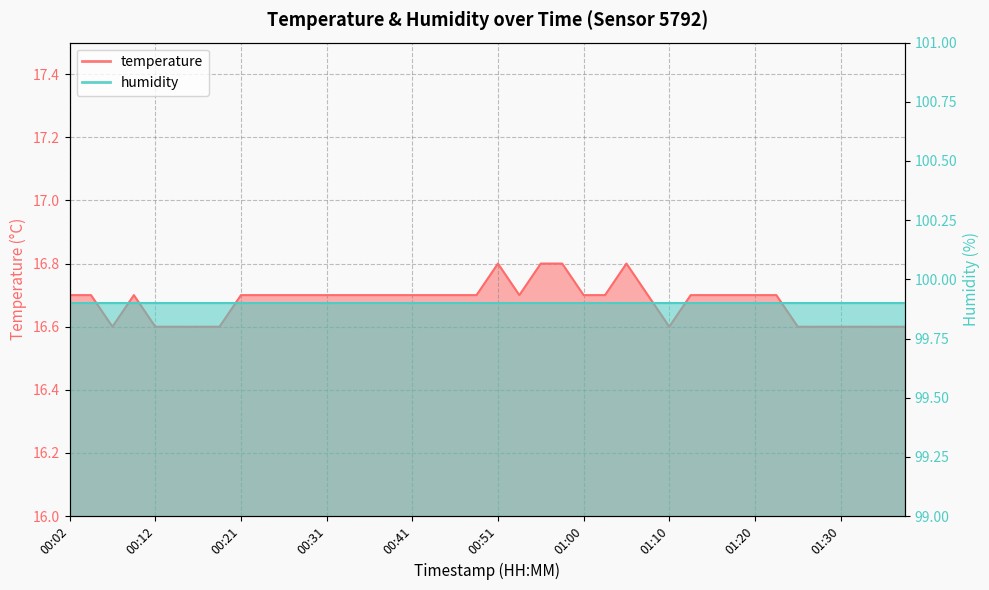

What is the label of the 16th point from the right?

01:00